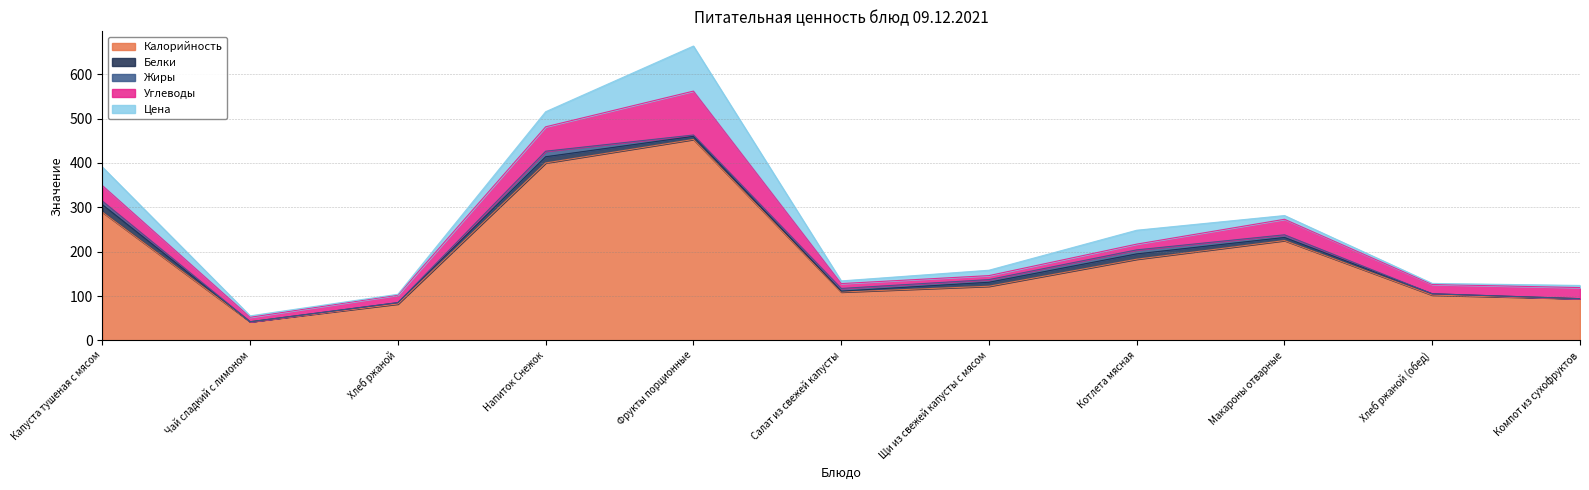

What is the total value across all series at Компот из сухофруктов?

123.8